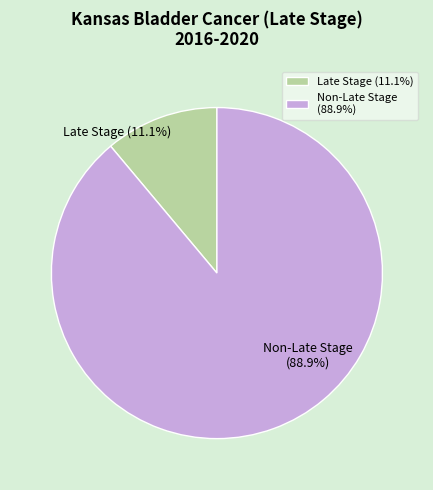

How many slices are in this pie chart?

2